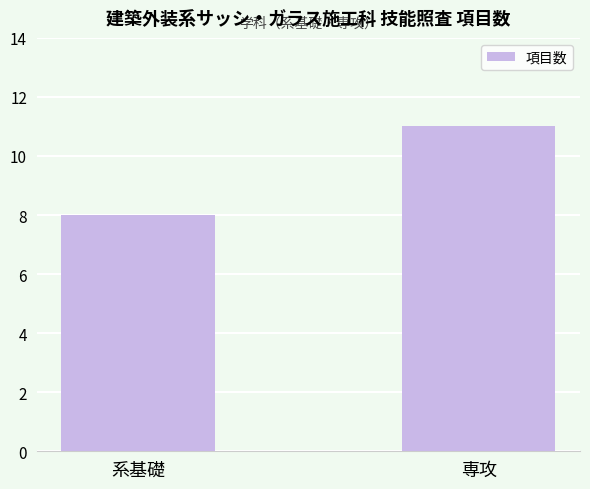

What is the label of the 1st bar from the left?

系基礎